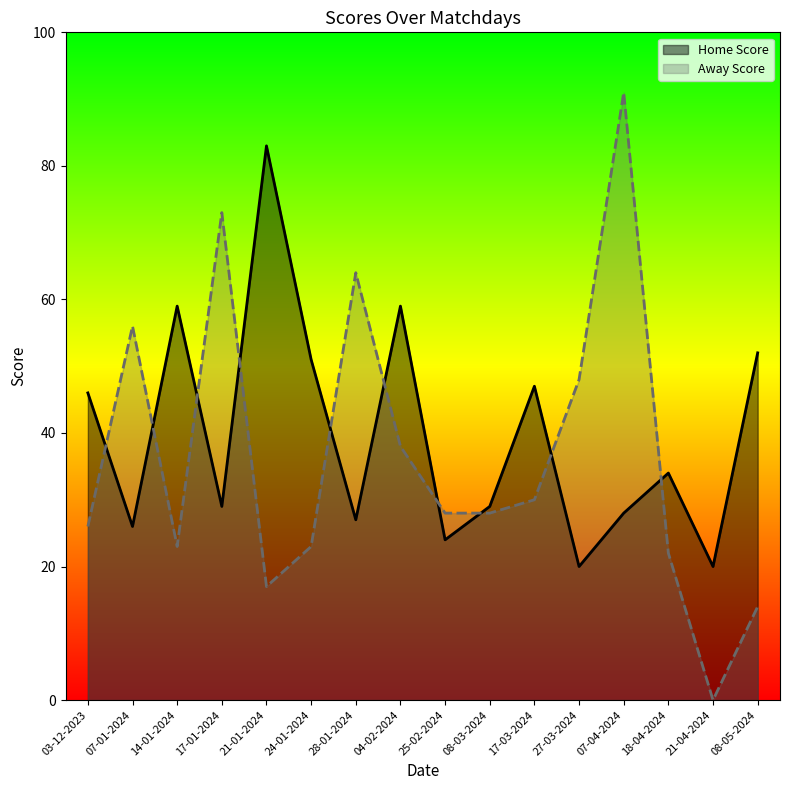

True or false: Away Score has a value of 9 at 24-01-2024.

False